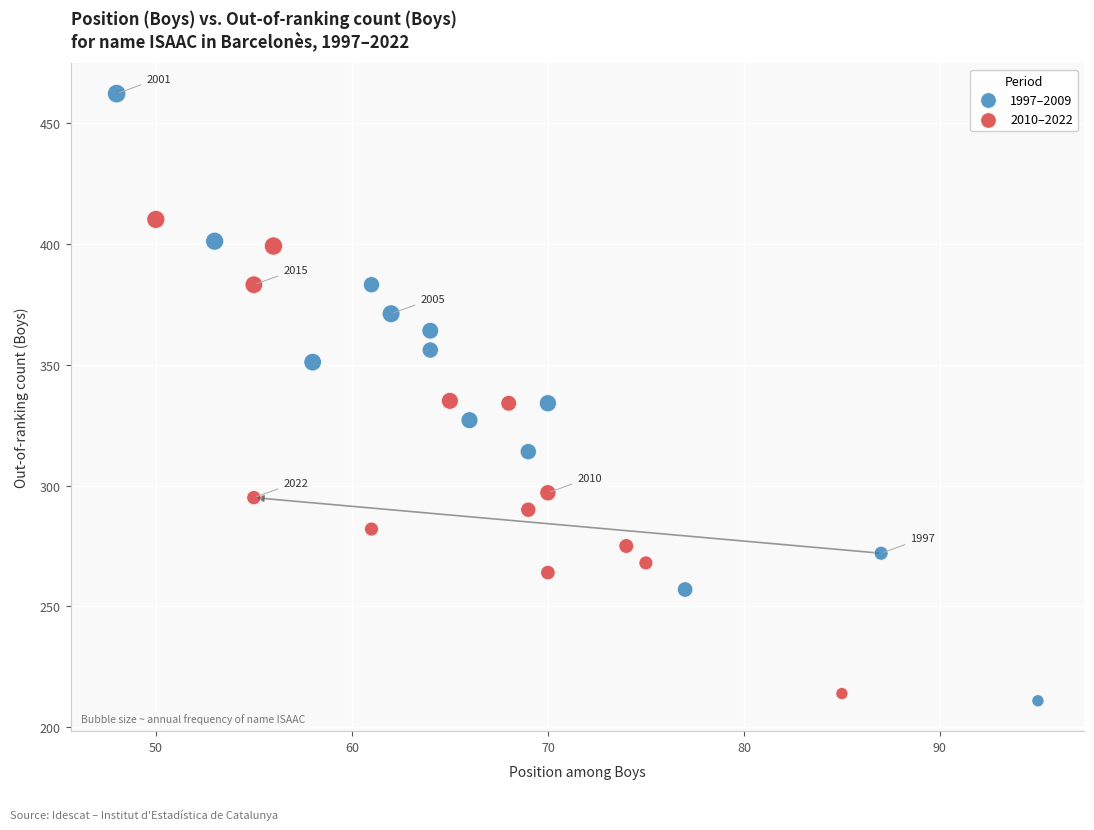

Which series has the widest spread of Y values?

1997–2009